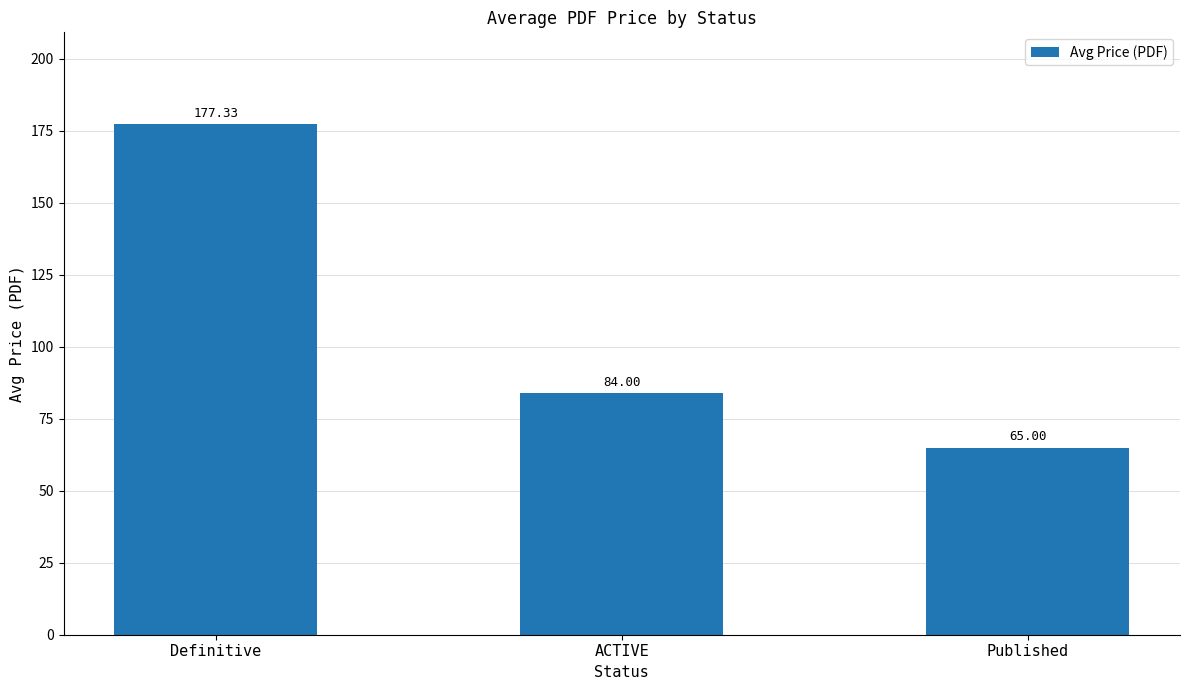

True or false: the data shows 108.2 at Published.

False